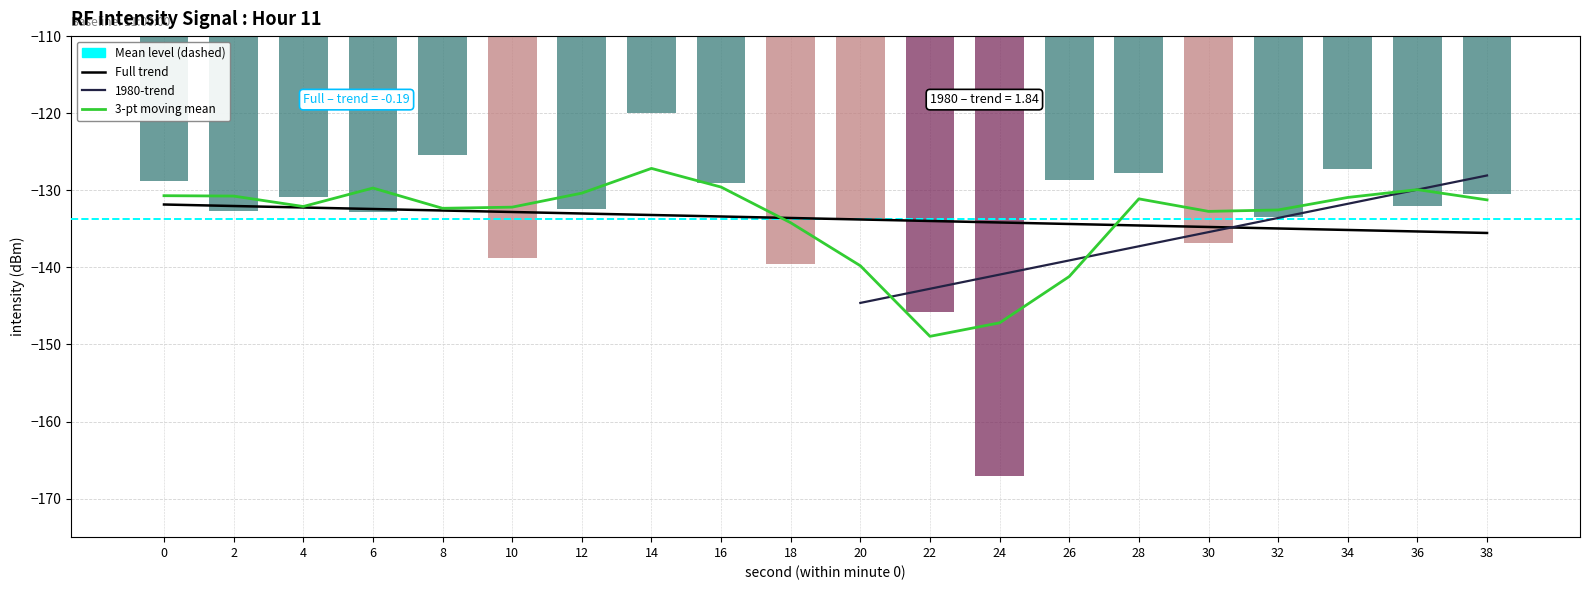

Where is the data nearest to the value -143?

22